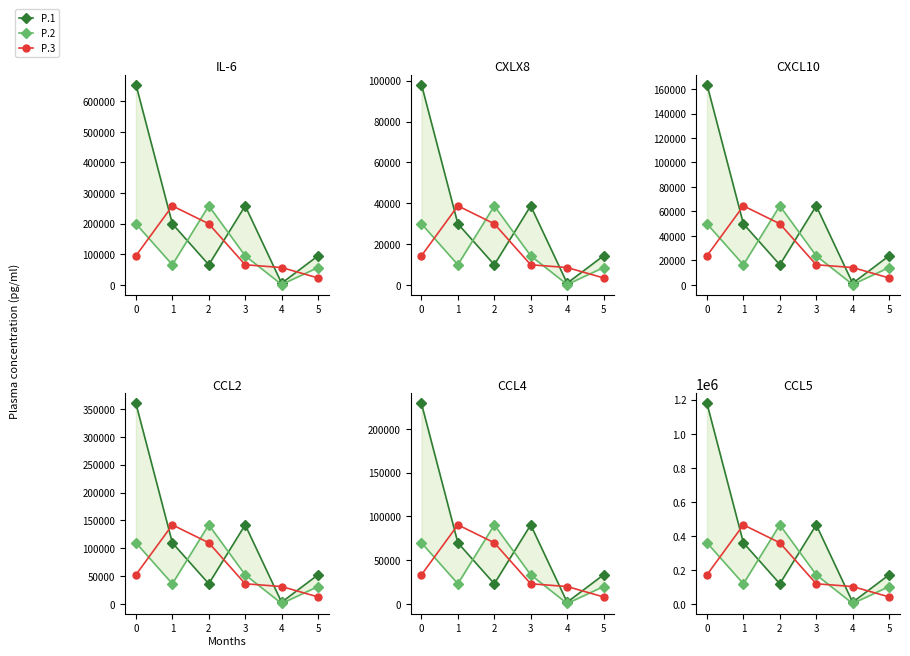

Rank the series at 1 from lowest to highest value.

P.2, P.1, P.3